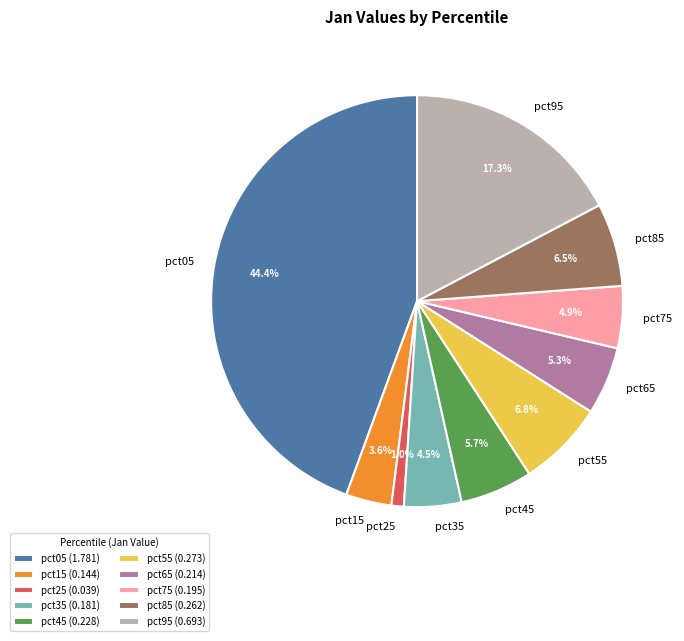

What percentage is the pct45 slice, to the nearest percent?

6%